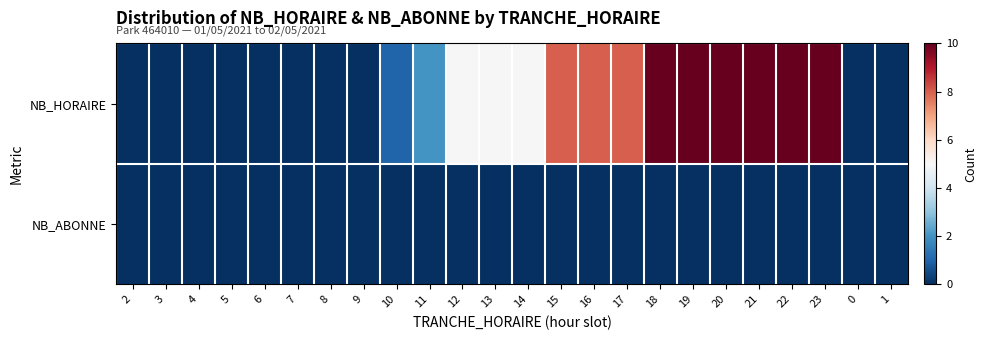

Between 4 and 9, which series saw the biggest shift?

NB_HORAIRE